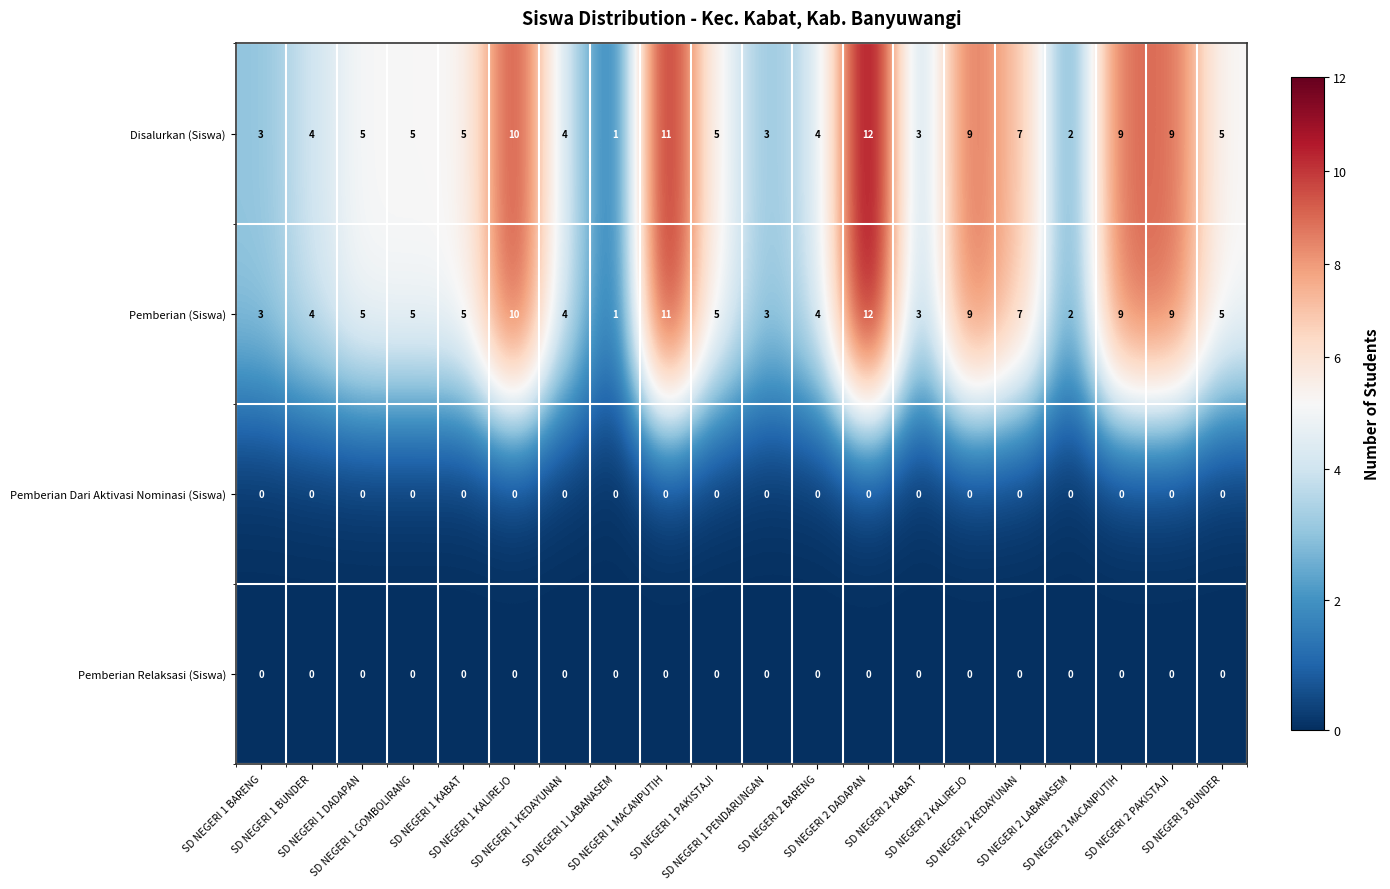

What is the maximum value shown in the chart?

12